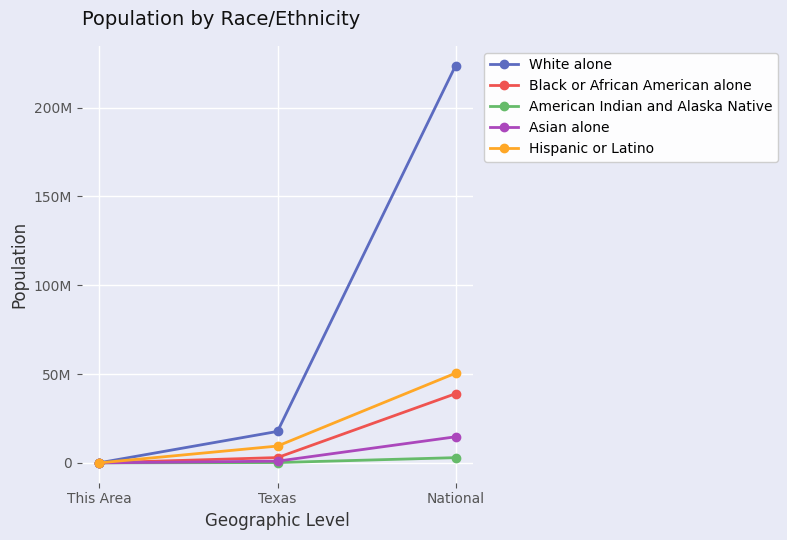

At how many categories does at least one series exceed 144464696?

1